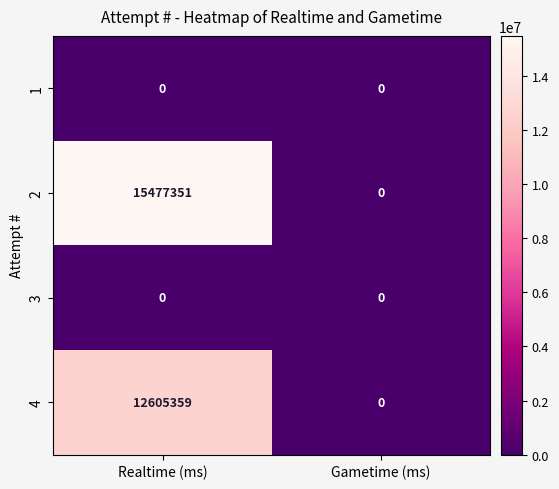

Reading left to right, what are all the values shown in this chart?

1: Realtime (ms)=0	Gametime (ms)=0
2: Realtime (ms)=15477351	Gametime (ms)=0
3: Realtime (ms)=0	Gametime (ms)=0
4: Realtime (ms)=12605359	Gametime (ms)=0